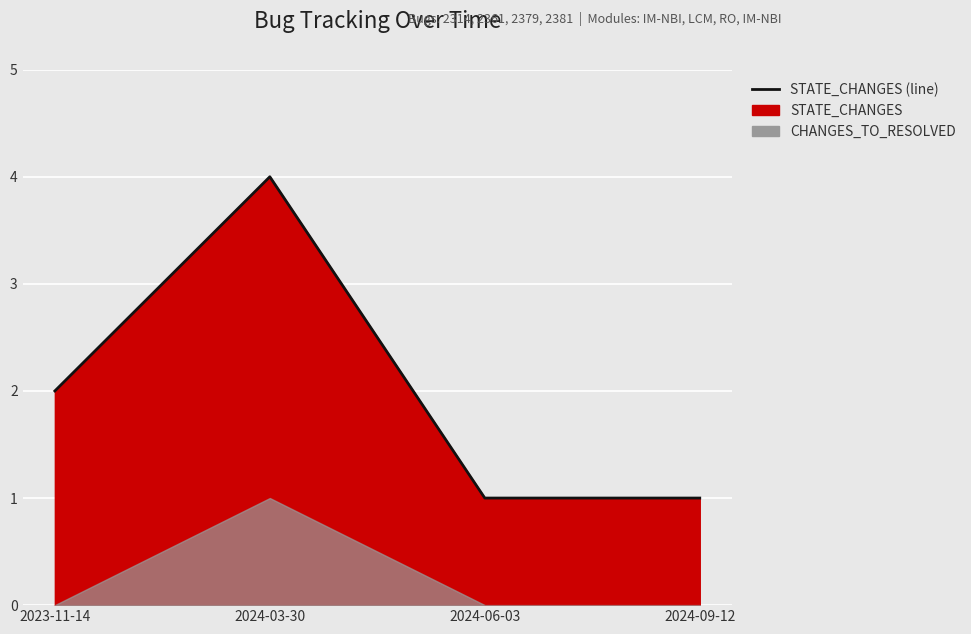

Reading left to right, what are all the values shown in this chart?

2	4	1	1